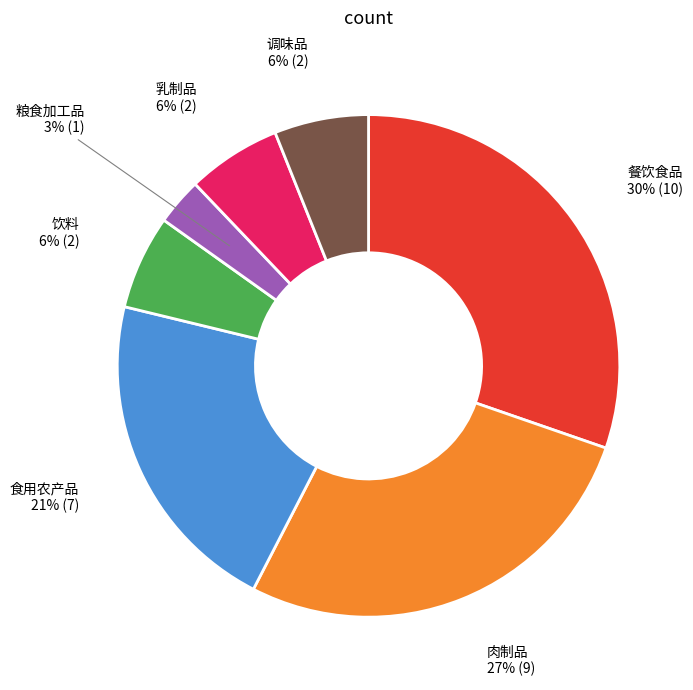

To the nearest percent, what is the average slice percentage?

14%